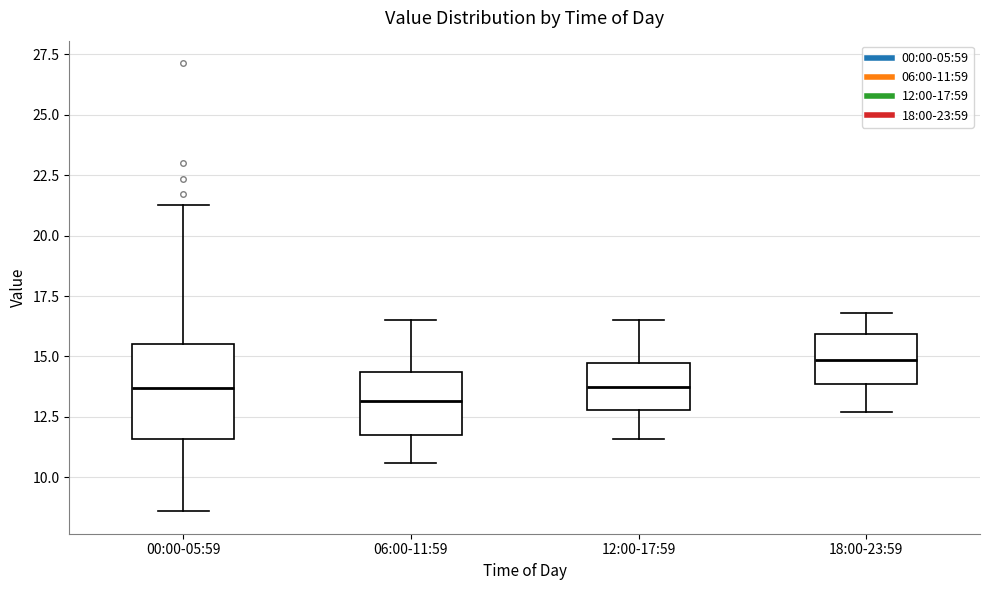

Reading left to right, read every box against the y-axis: the position of its median line, the range the box covers, and the ends of its whiskers. The values are not printed on the chart, so give them approximately, as read against the axis.

00:00-05:59: median 13.5, box 11.5 to 15.5, whiskers 8.5 to 21.5
06:00-11:59: median 13.0, box 12.0 to 14.5, whiskers 10.5 to 16.5
12:00-17:59: median 14.0, box 13.0 to 14.5, whiskers 11.5 to 16.5
18:00-23:59: median 15.0, box 14.0 to 16.0, whiskers 12.5 to 17.0